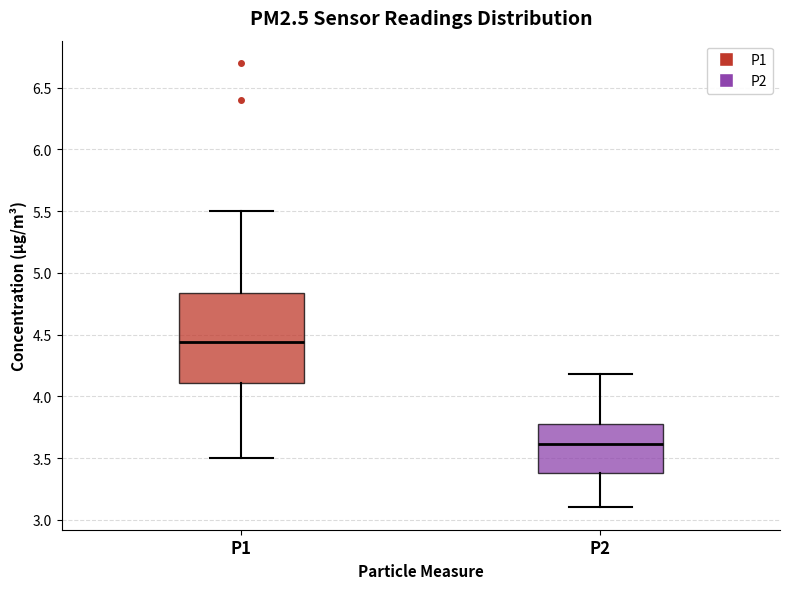

Which box's median line is the lowest?

P2